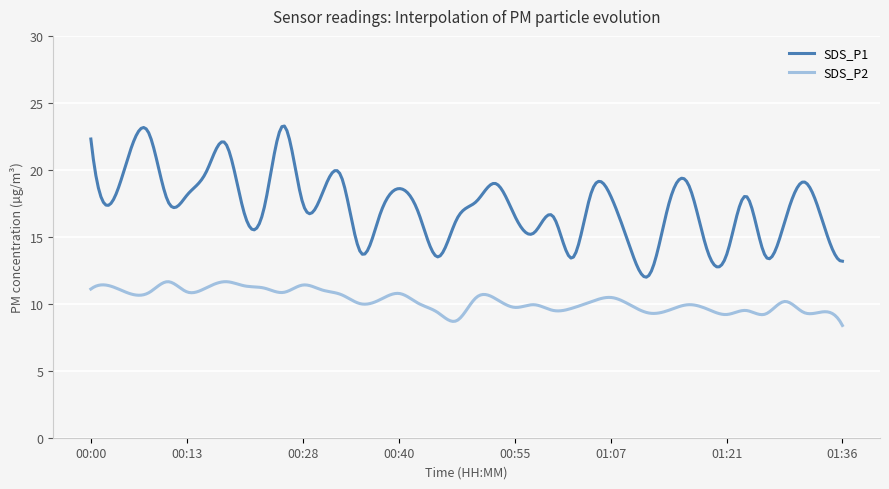

True or false: SDS_P2 and SDS_P1 intersect in this chart.

False